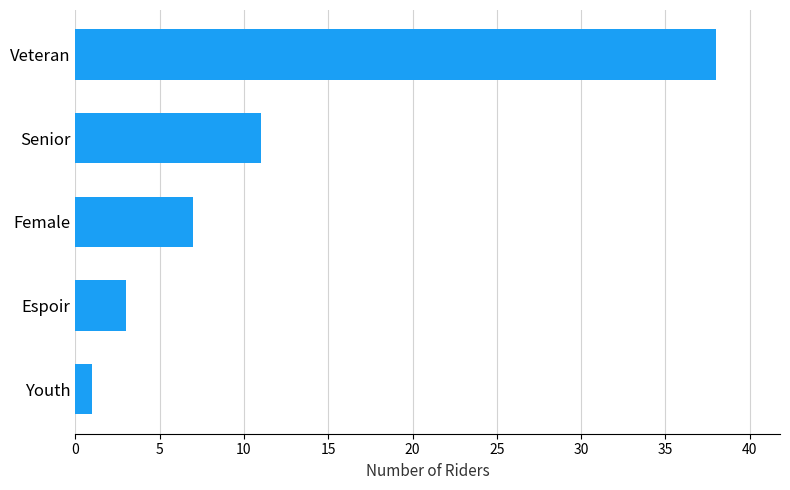

Reading bottom to top, transcribe all the data shown in this chart.

Youth=1	Espoir=3	Female=7	Senior=11	Veteran=38